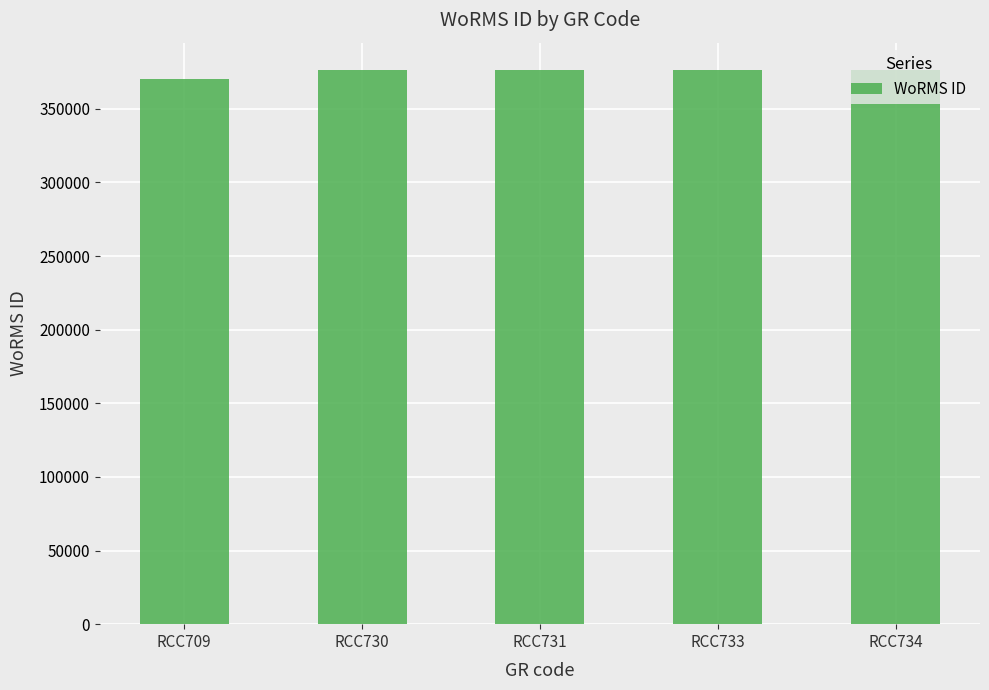

What is the difference between the maximum and minimum values?

5937